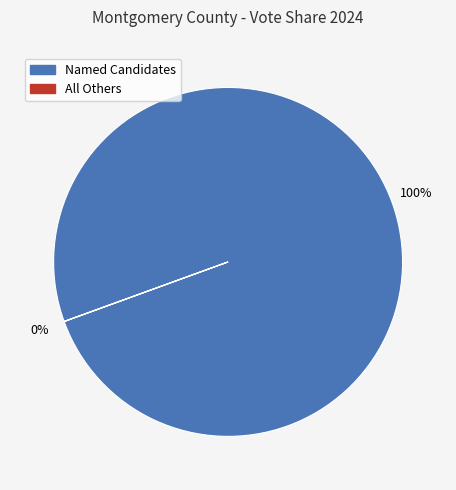

Is there any slice that represents more than half of the pie?

Yes